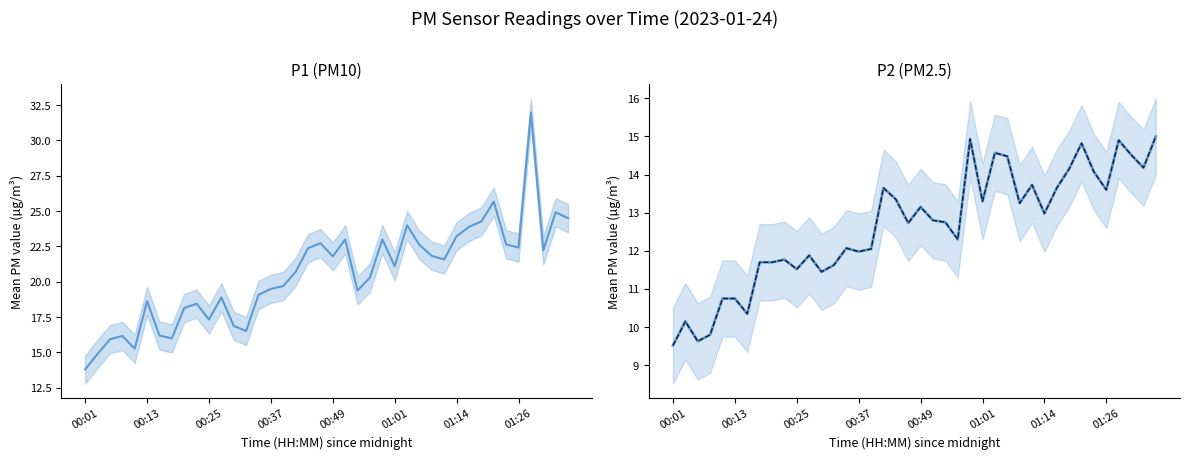

How many interior local valleys does the P2 (PM2.5) series have?

12